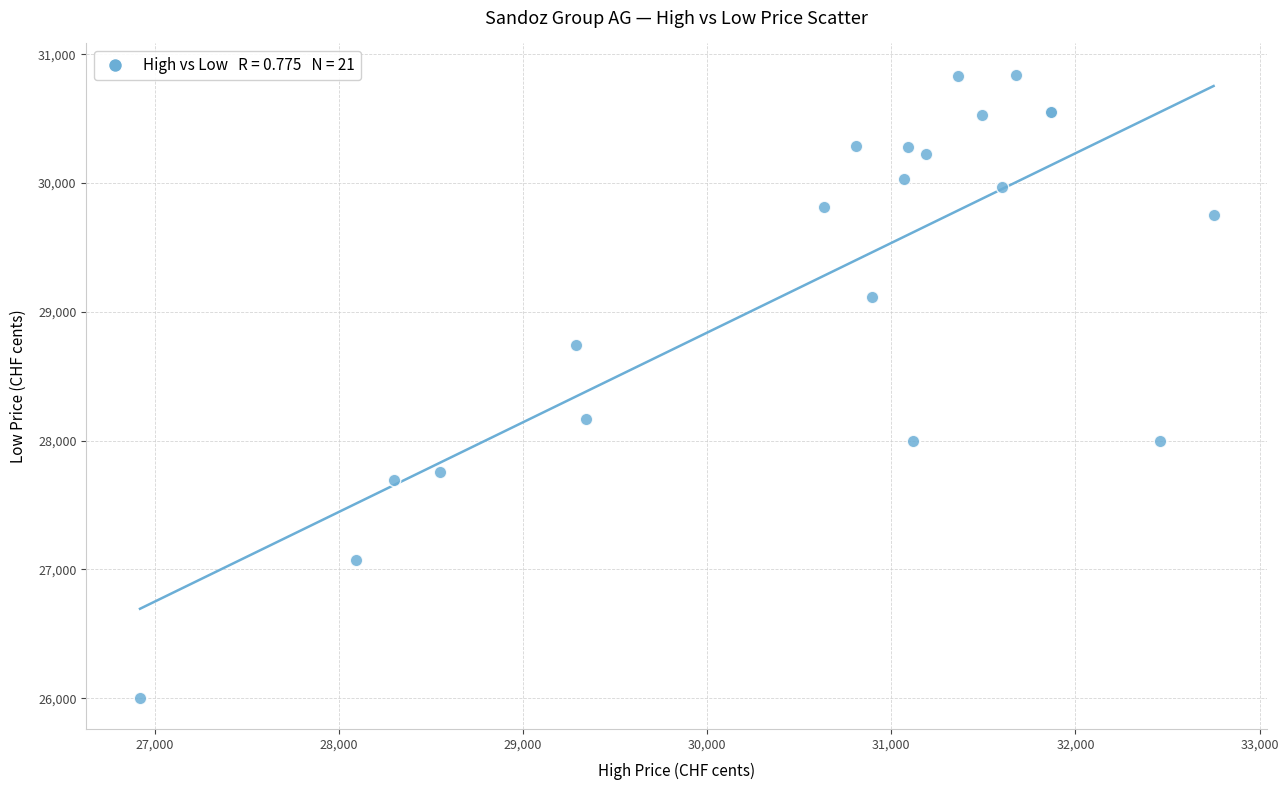

What Y value in the scatter plot is closest to 28422?

28169